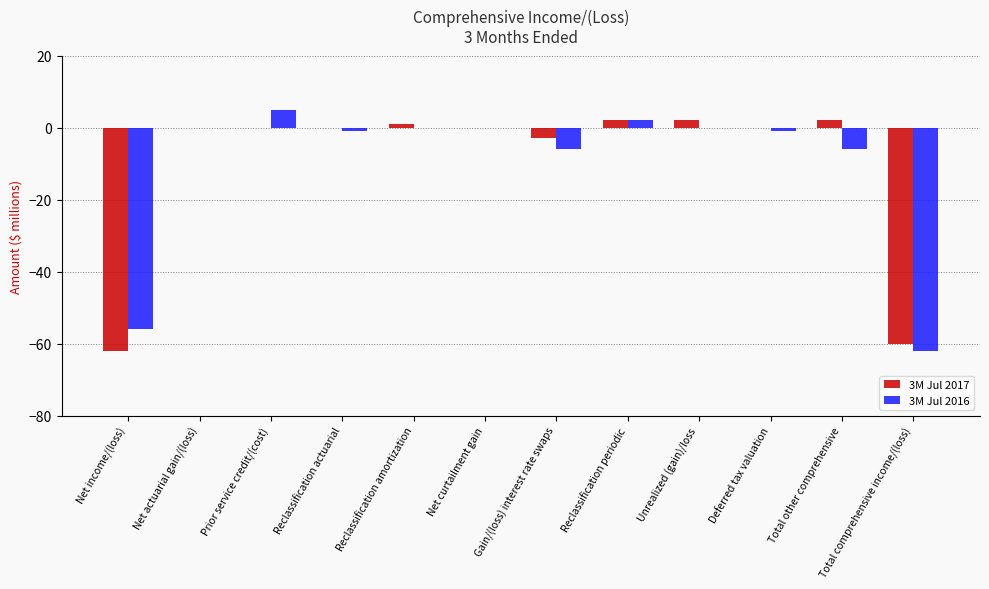

What is the highest value of the 3M Jul 2017 series?

2